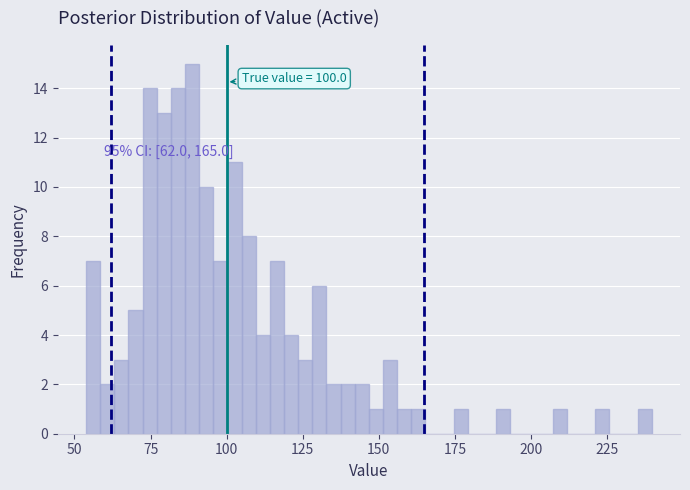

Read against the x-axis, roughly where is the centre of the tallest bar?

90